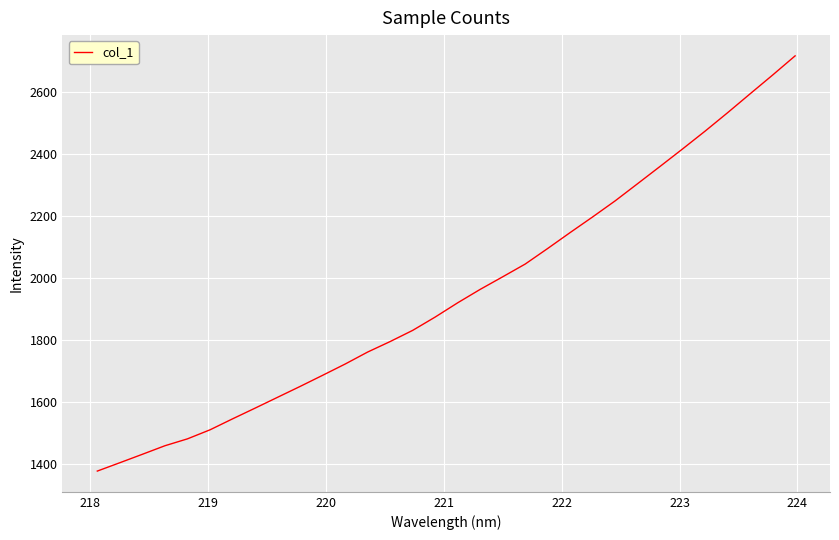

What is the maximum value shown in the chart?

2716.6